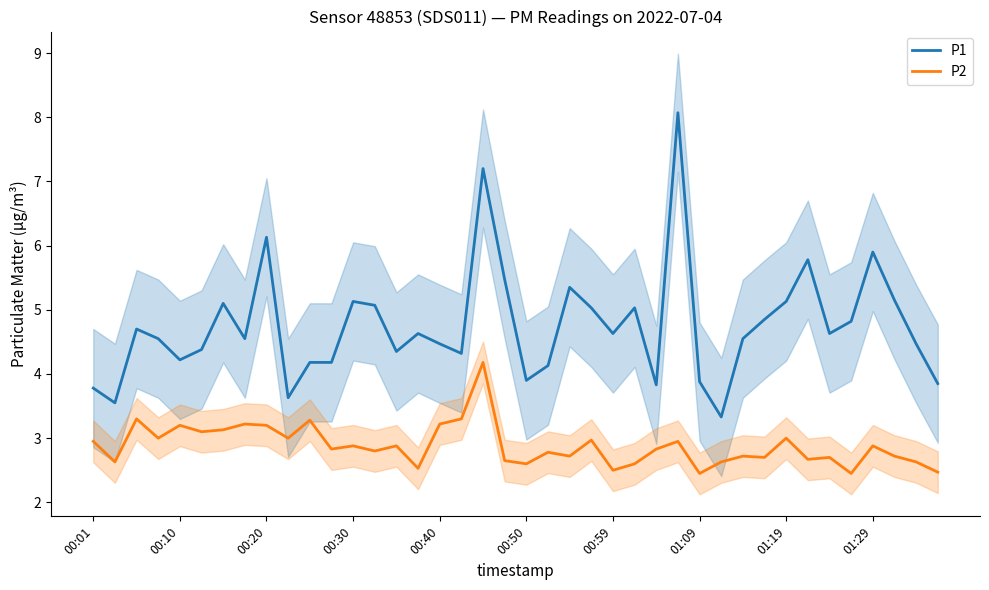

Rank the series by their maximum value, from highest to lowest.

P1, P2